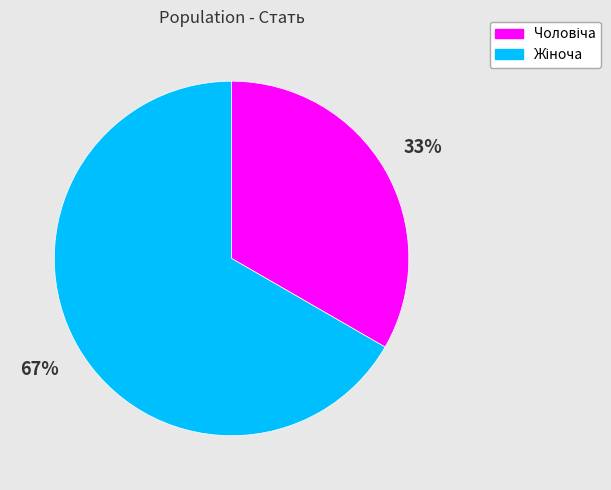

To the nearest percent, what is the average slice percentage?

50%